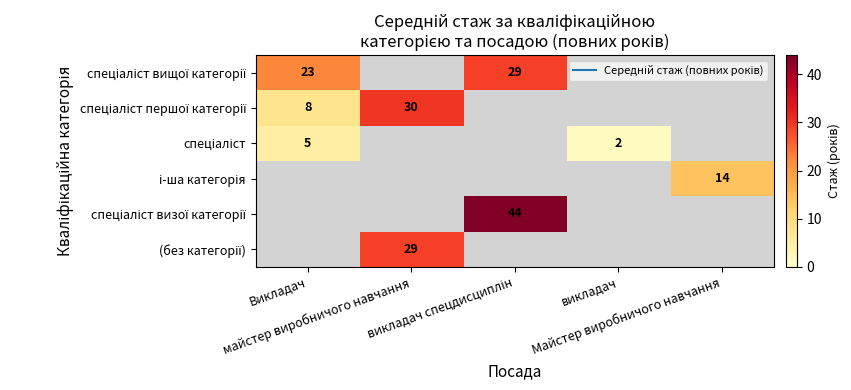

Count the number of categories in the chart.

5